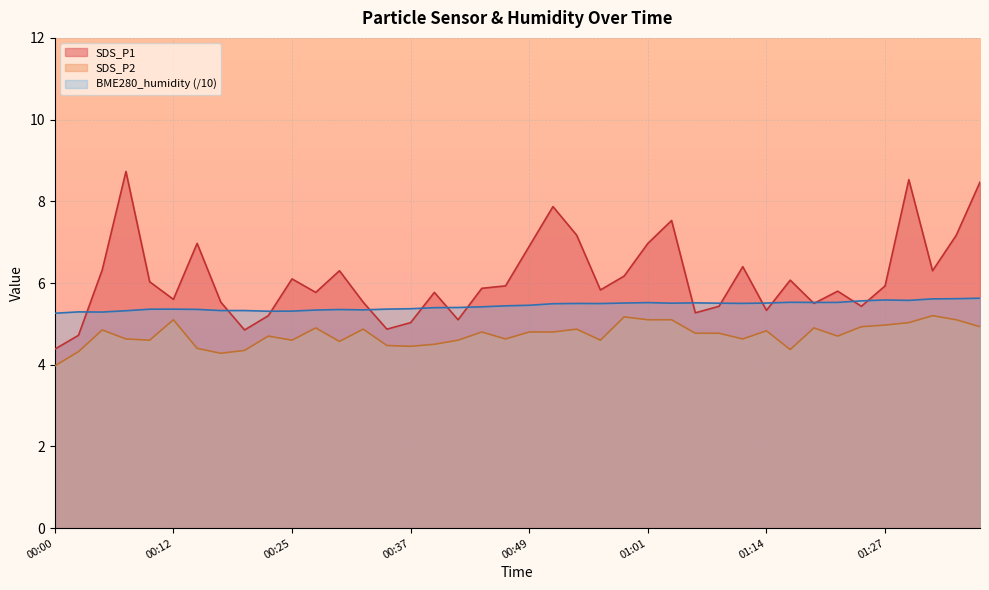

What is the difference between the SDS_P1 values at 01:22 and 00:15?

1.2